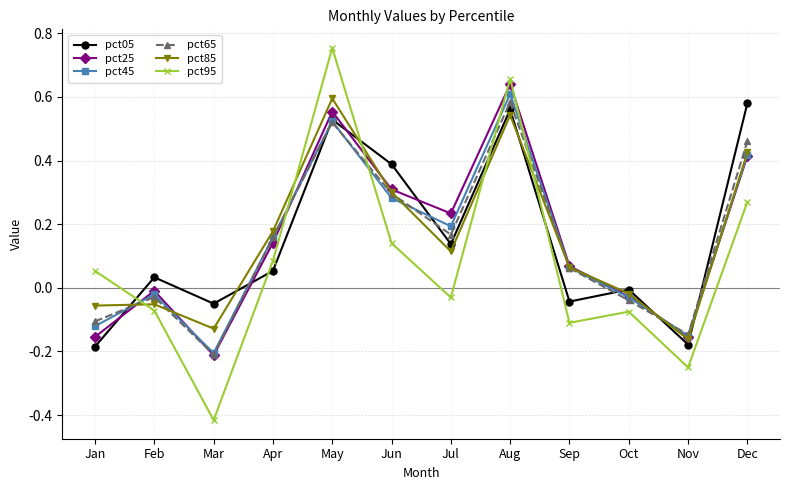

What are all the series names shown in the legend?

pct05, pct25, pct45, pct65, pct85, pct95